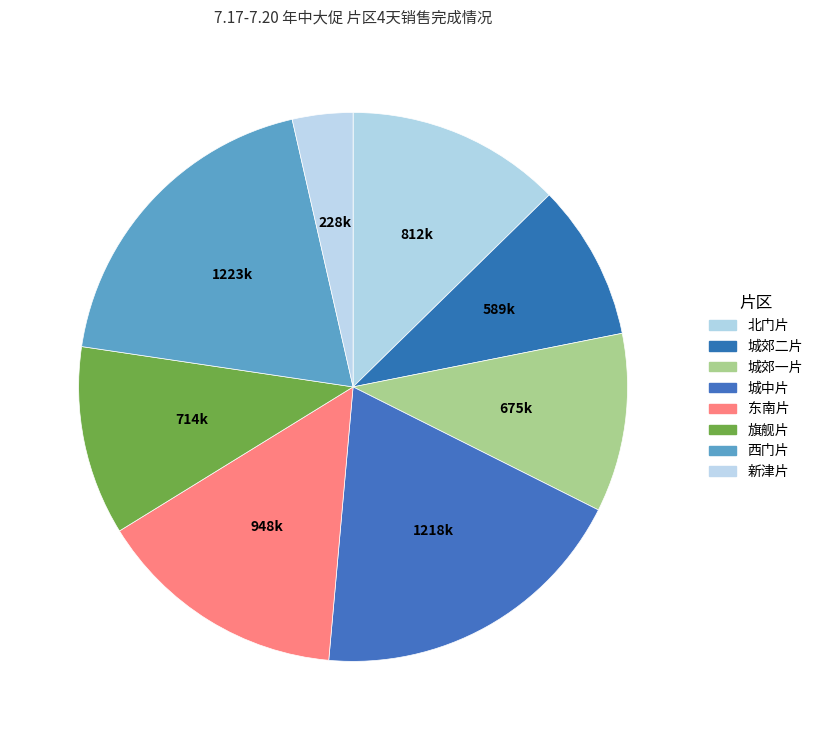

How many slices are in this pie chart?

8